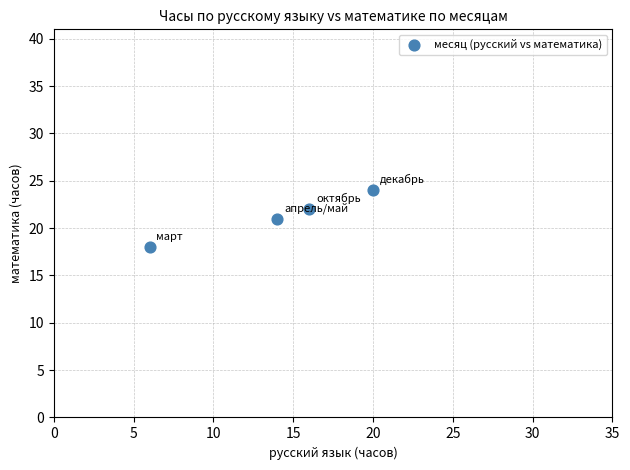

What is the range of X values (max minus min)?

14